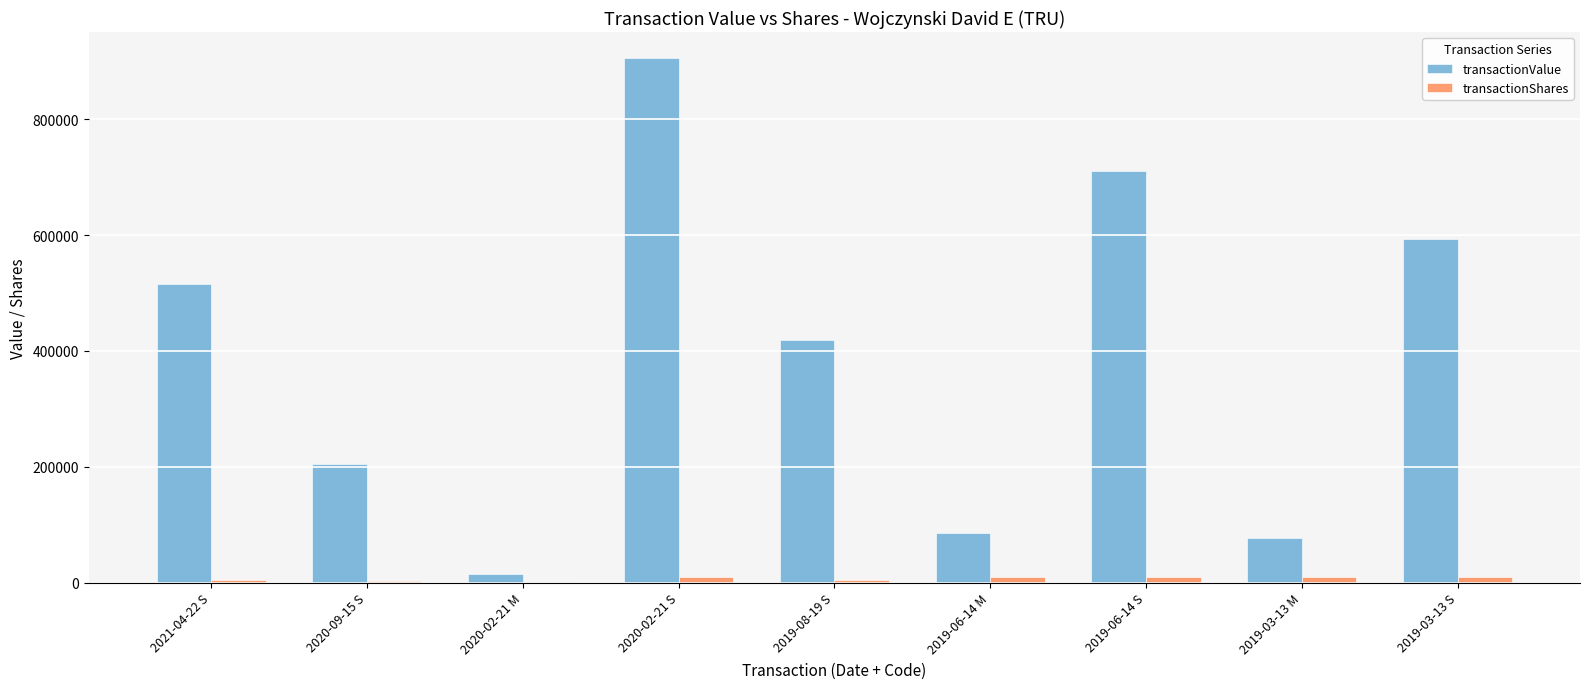

What is the greatest value displayed?

905300